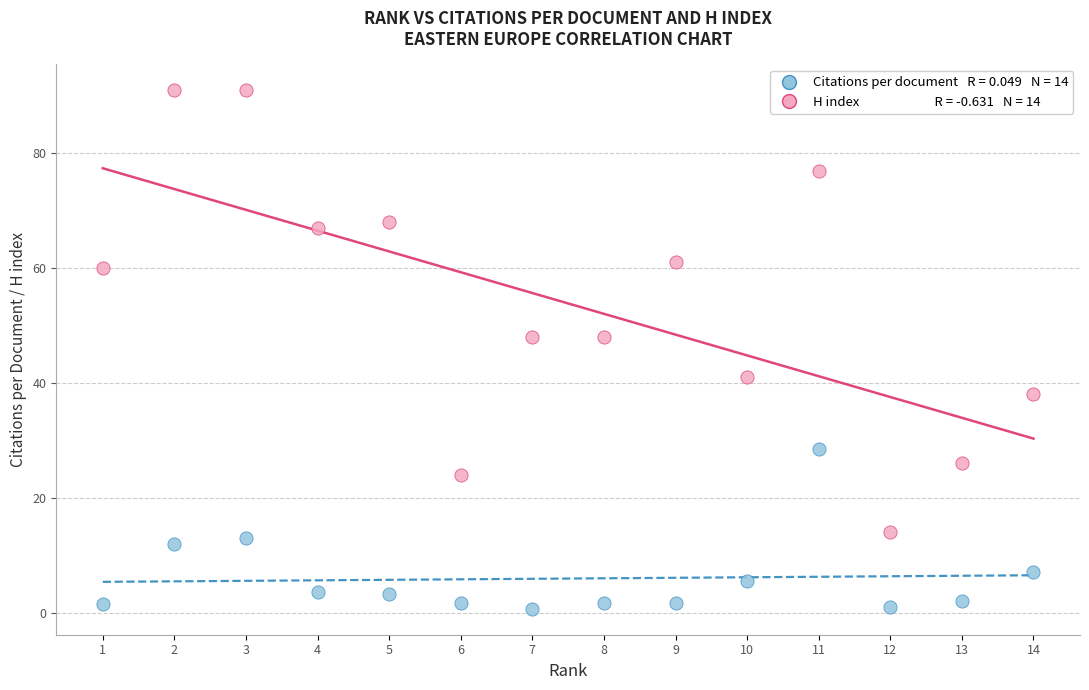

Across all data points, what is the range of X values (max minus min)?

13.0